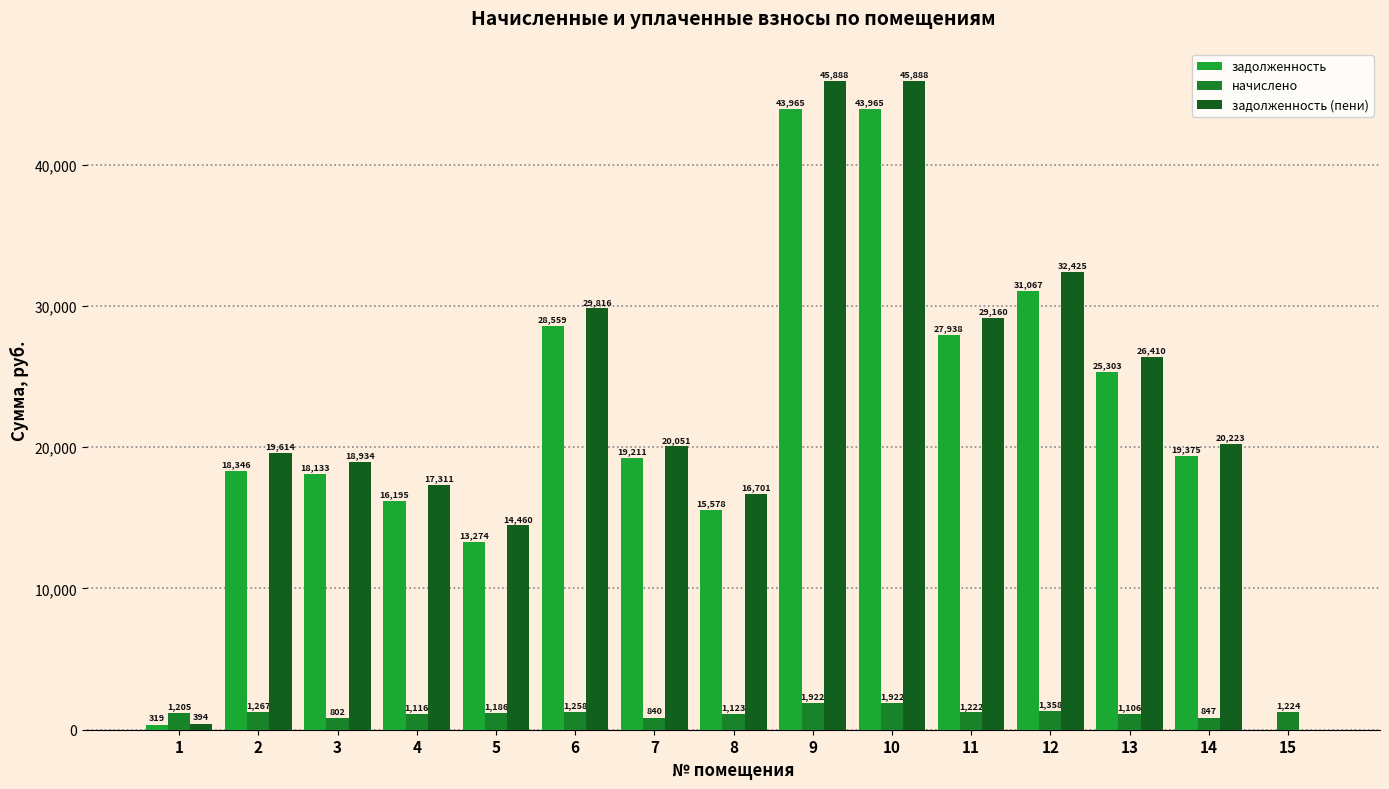

List the series in order of their peak value, lowest first.

начислено, задолженность, задолженность (пени)